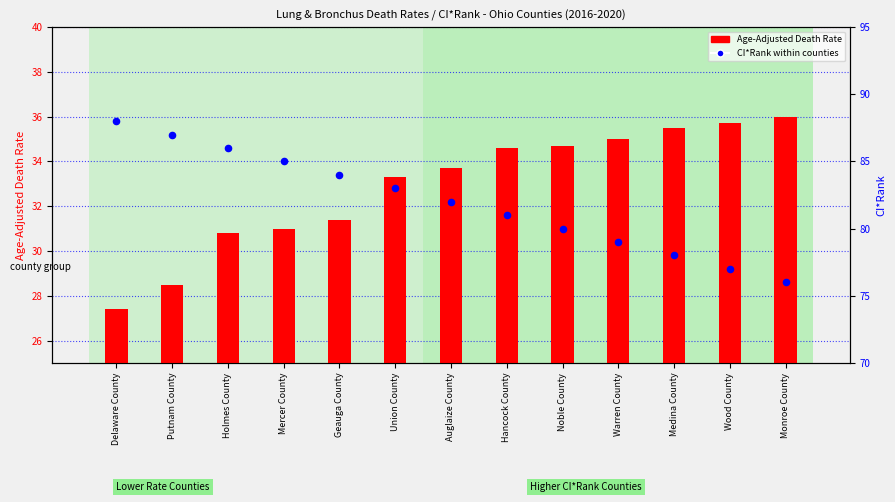

At how many categories does at least one series exceed 71?

13